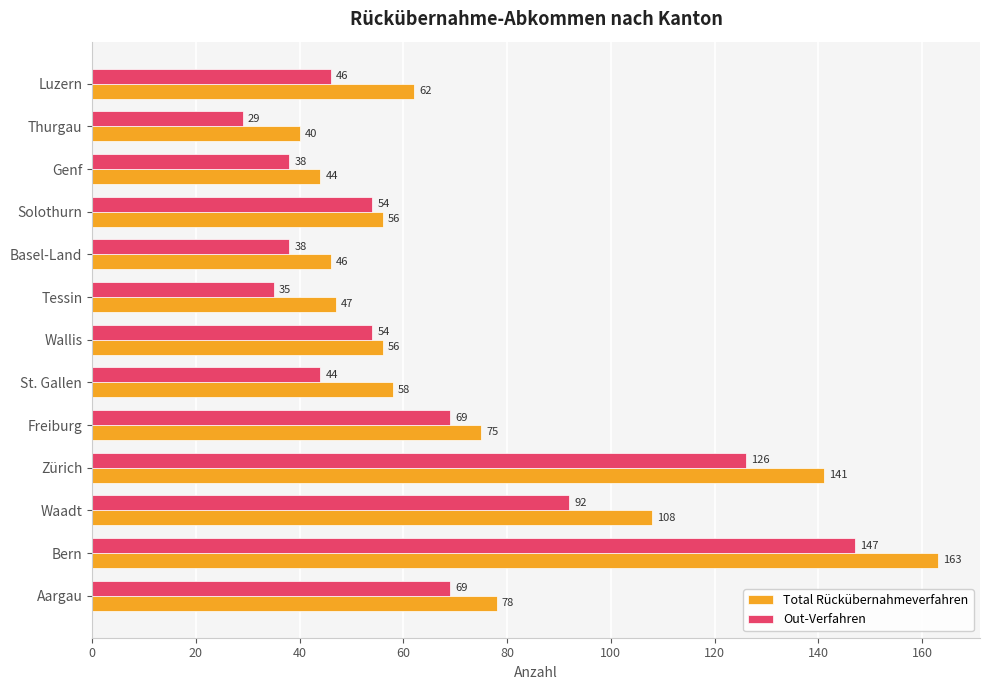

What is the difference between the highest and lowest values at Zürich?

15